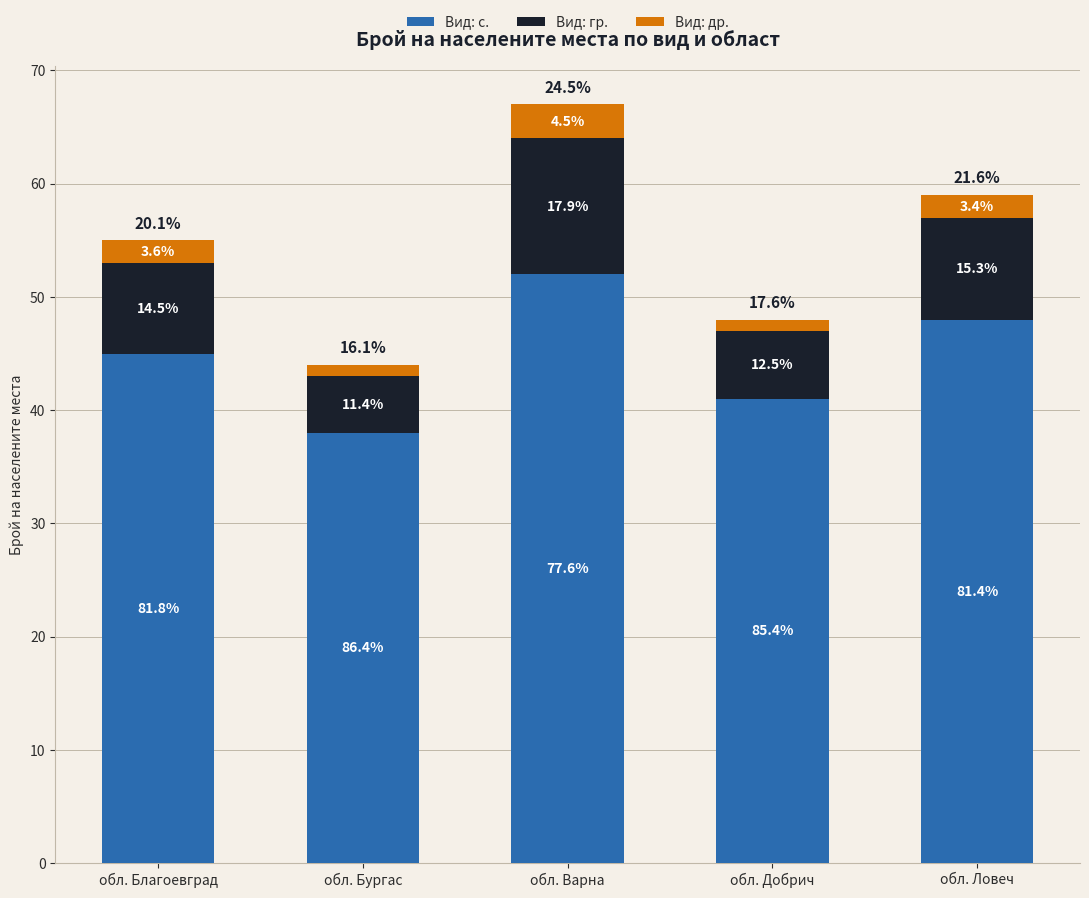

The Вид: гр. series shows 5 at обл. Бургас. True or false?

True